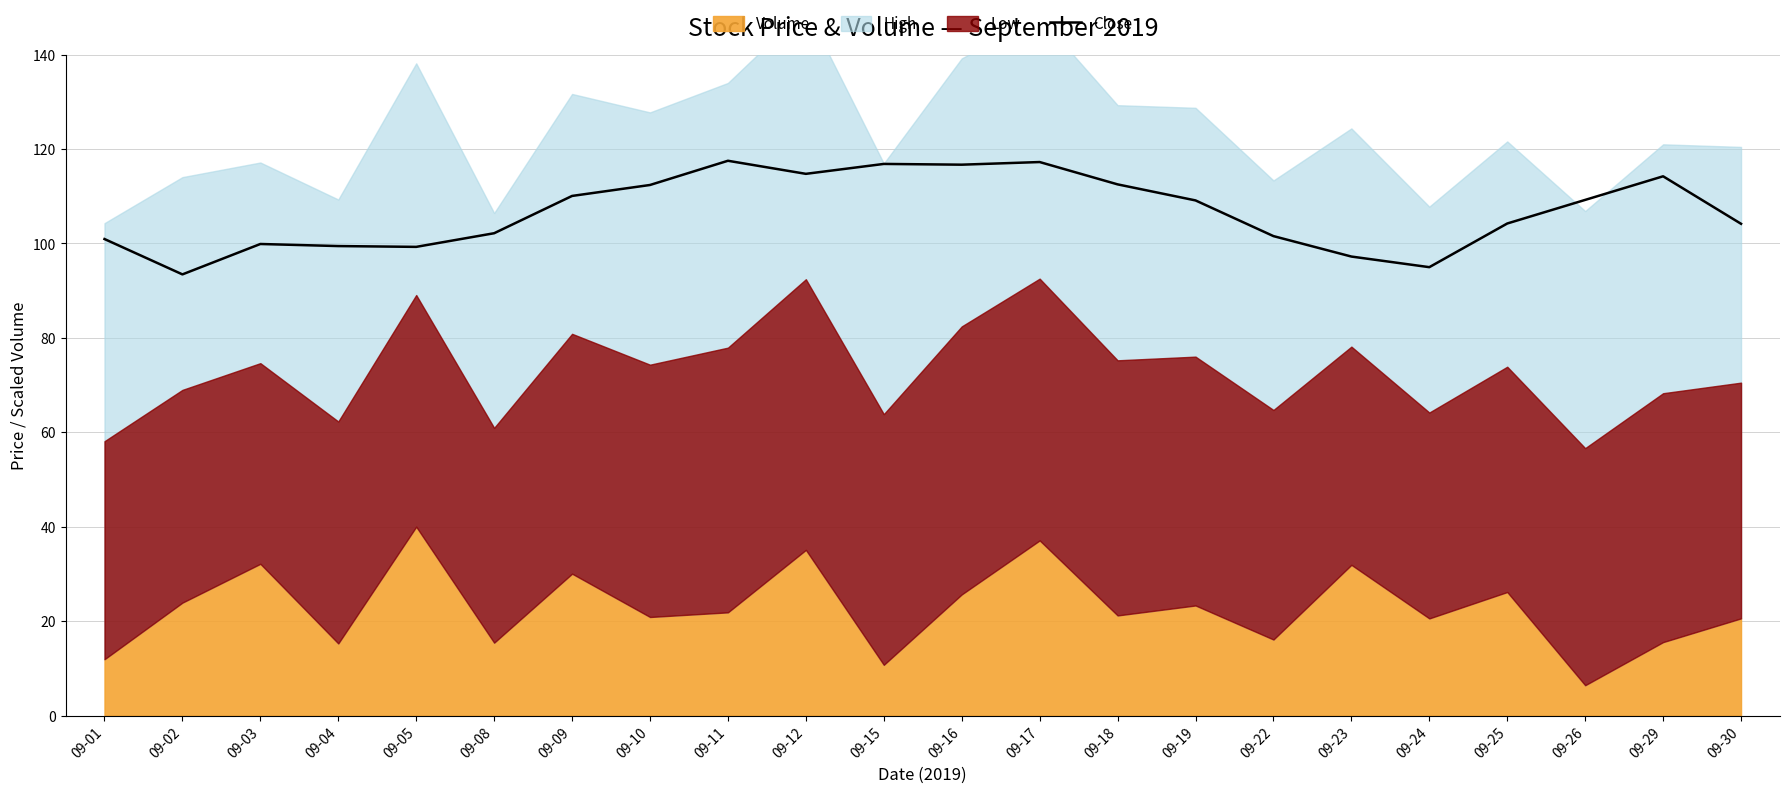

What is the minimum value for Close?

93.5